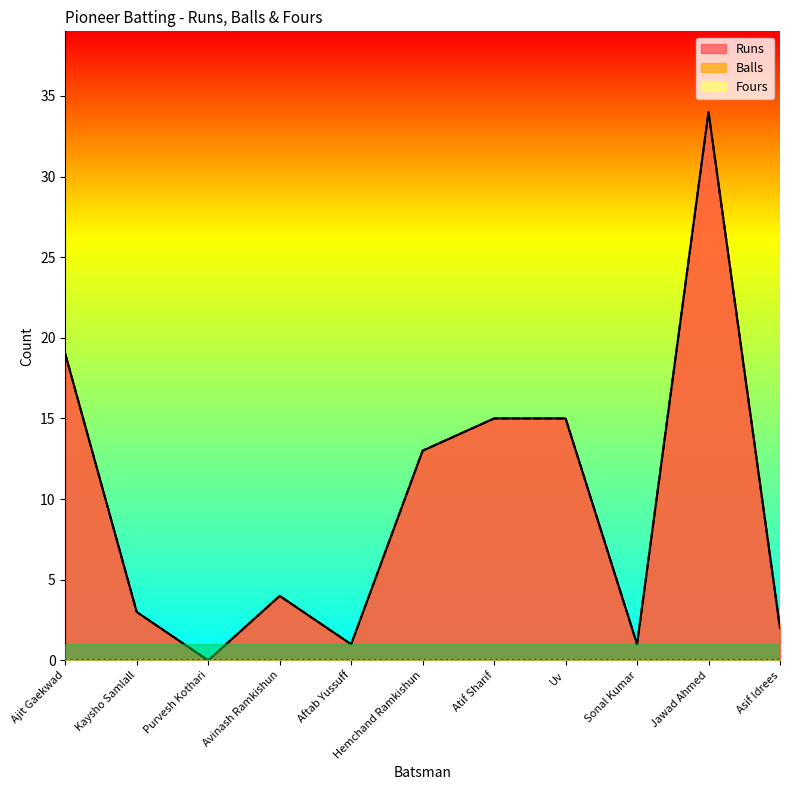

Rank the categories by Runs value from highest to lowest.

Jawad Ahmed, Ajit Gaekwad, Atif Sharif, Uv, Hemchand Ramkishun, Avinash Ramkishun, Kaysho Samlall, Asif Idrees, Aftab Yussuff, Sonal Kumar, Purvesh Kothari